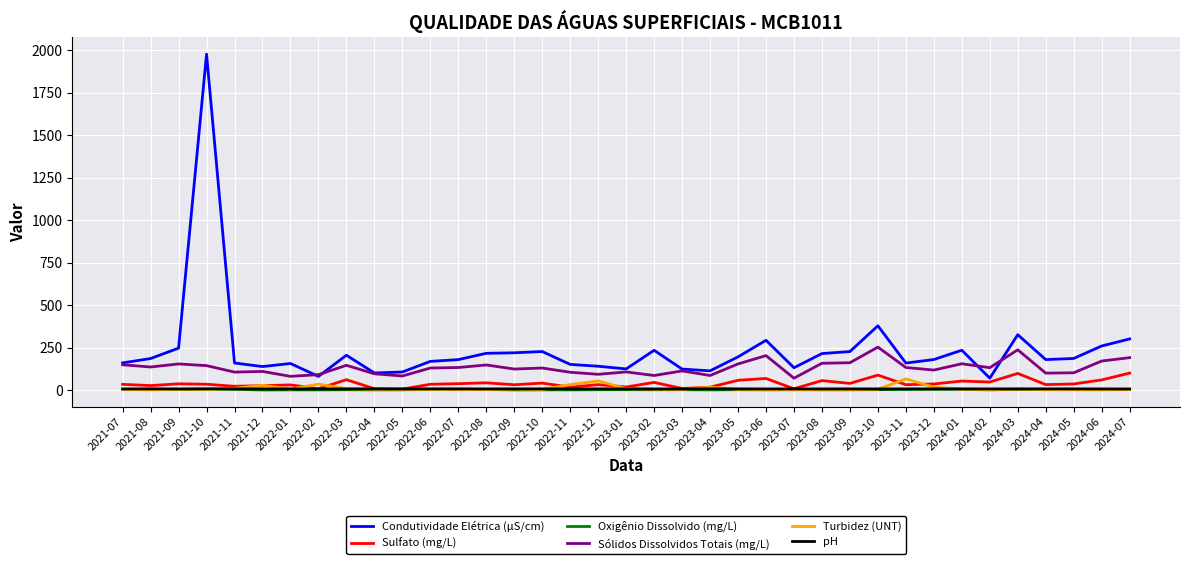

In Sulfato (mg/L), how many points are higher than both neighbors (excluding endpoints)?

12